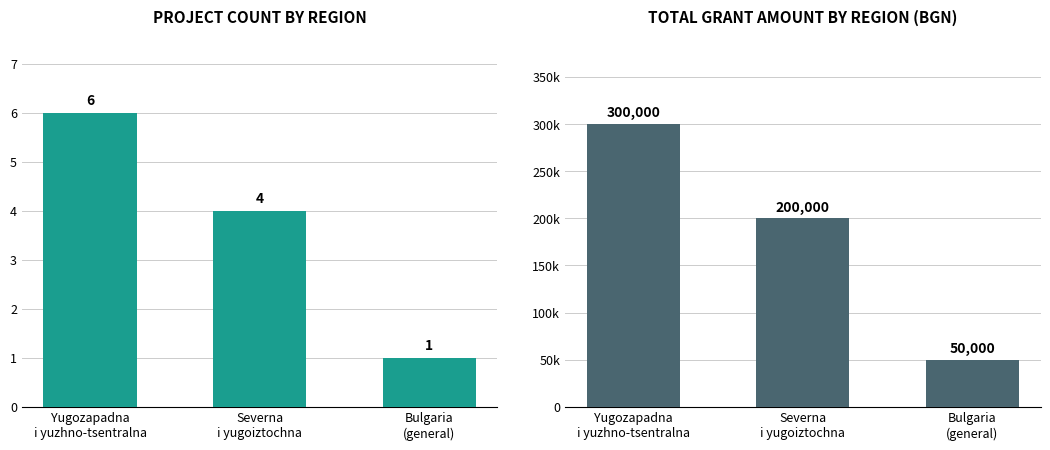

Which has a higher value, Severna
i yugoiztochna or Bulgaria
(general)?

Severna
i yugoiztochna